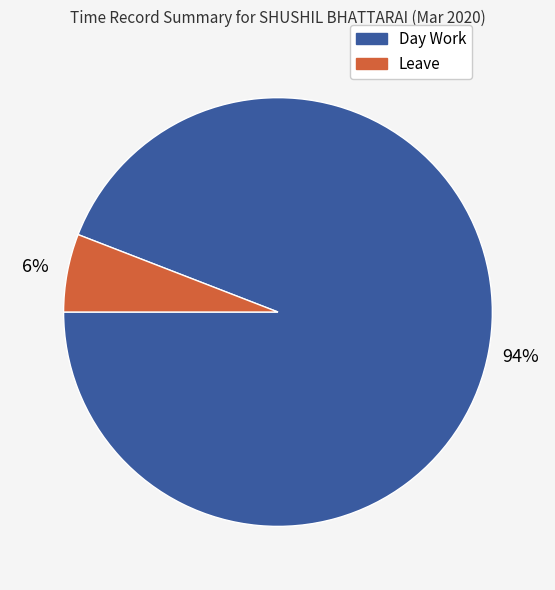

Between Leave and Day Work, which is larger?

Day Work